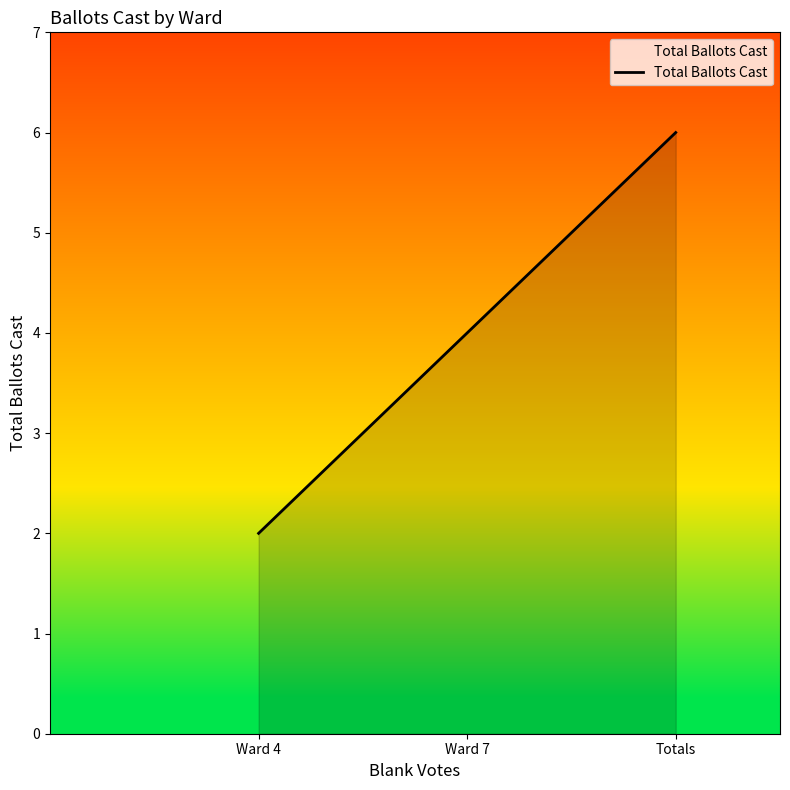

Count the values in the range 2 to 6.

3